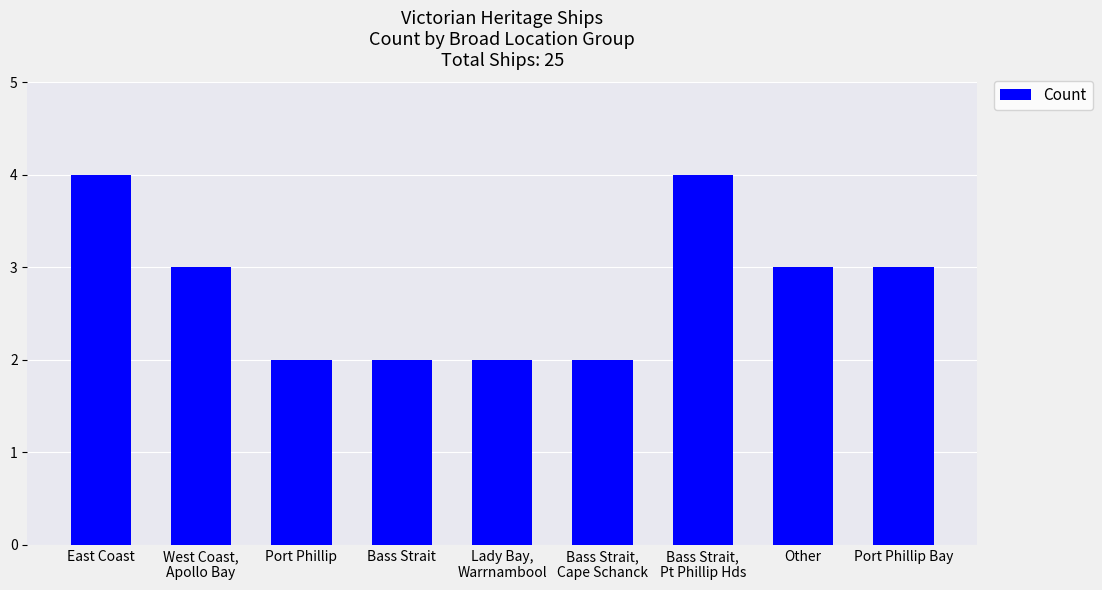

True or false: the data shows 3 at West Coast,
Apollo Bay.

True